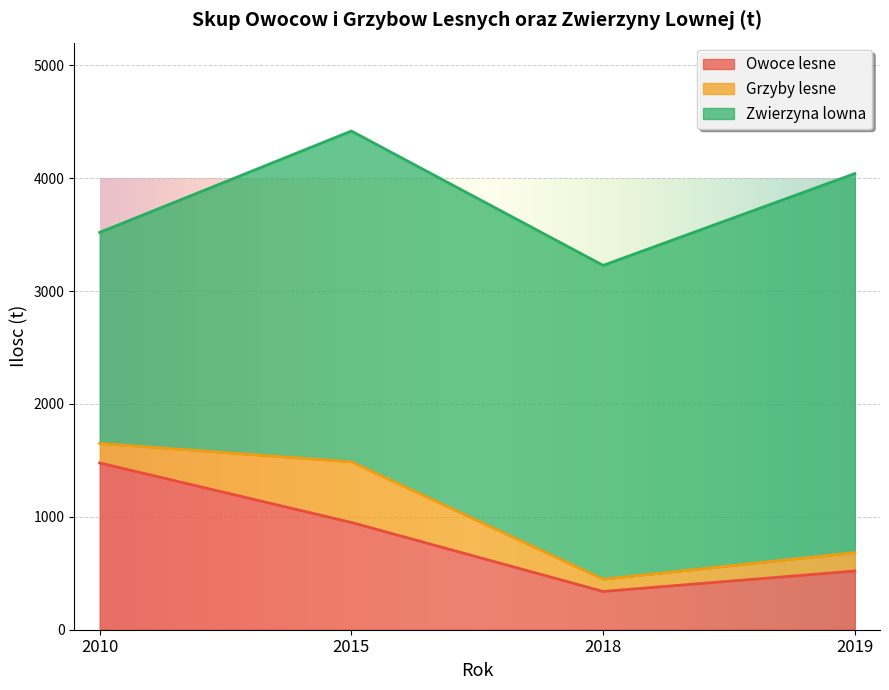

Reading left to right, transcribe all the data shown in this chart.

Owoce lesne: 1477	950	339	520
Grzyby lesne: 173	537	108	163
Zwierzyna lowna: 1869	2930	2780	3357